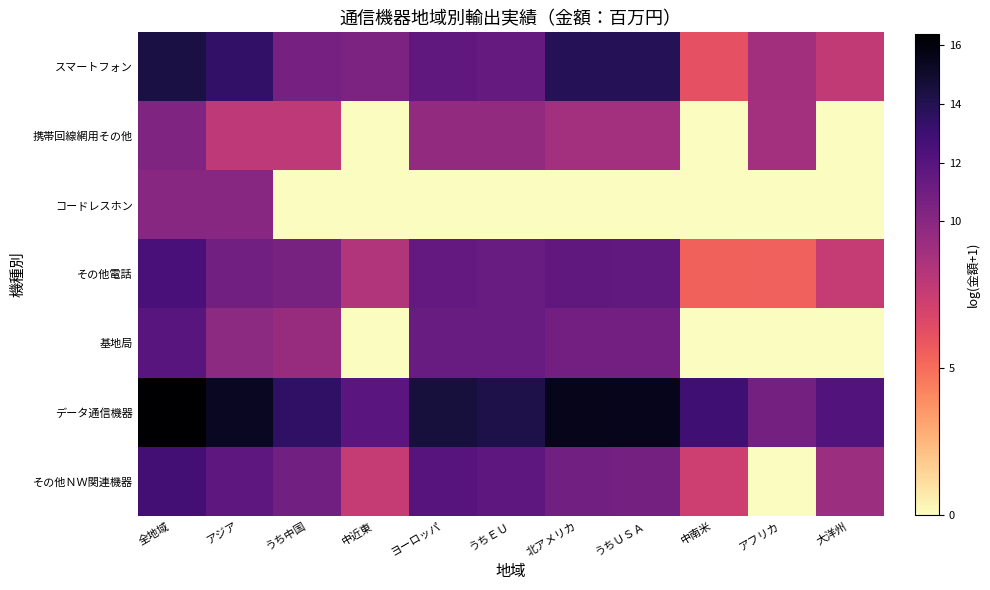

Count the number of categories in the chart.

11